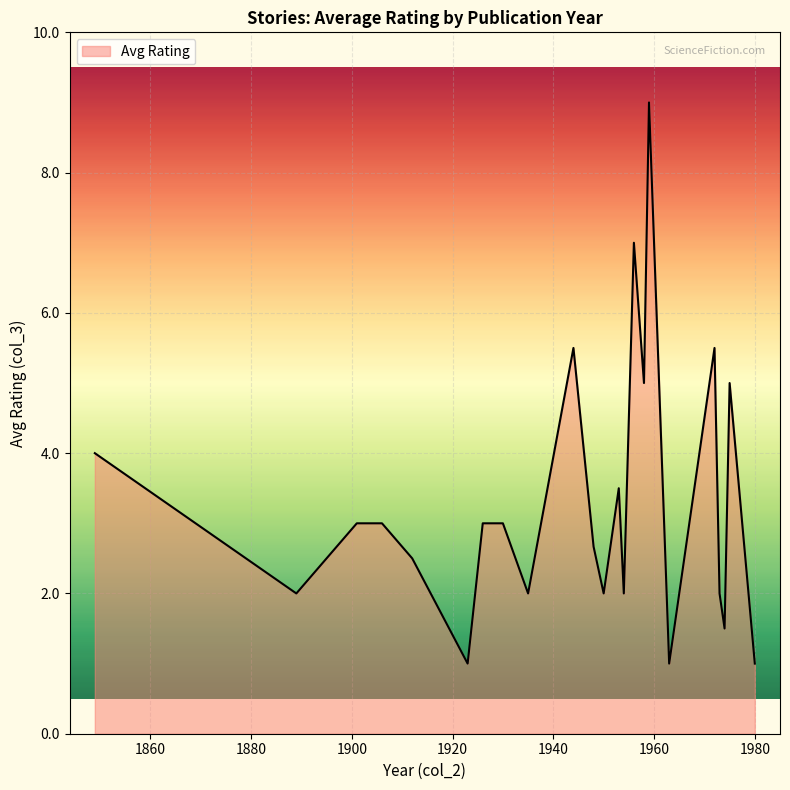

What is the greatest value displayed?

9.0